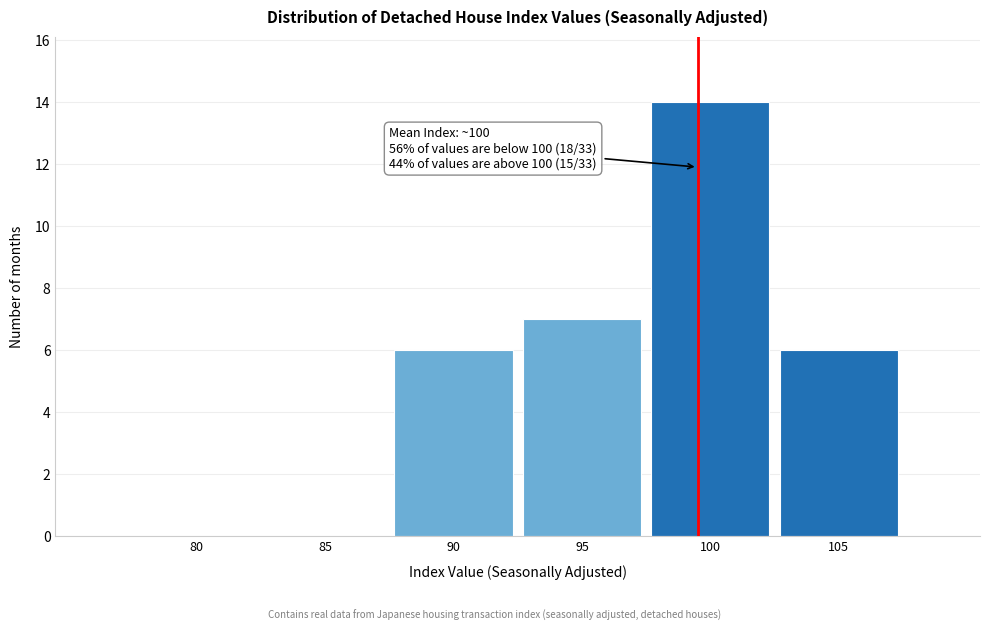

Reading left to right, transcribe all the data shown in this chart.

80=0	85=0	90=6	95=7	100=14	105=6